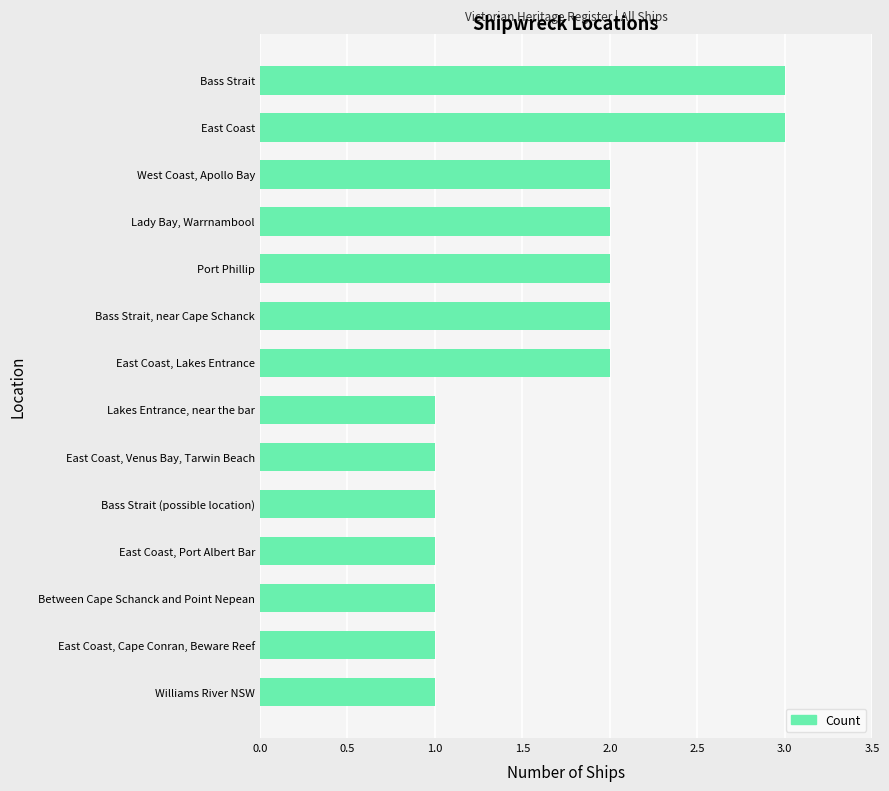

Does the chart contain stacked bars?

No